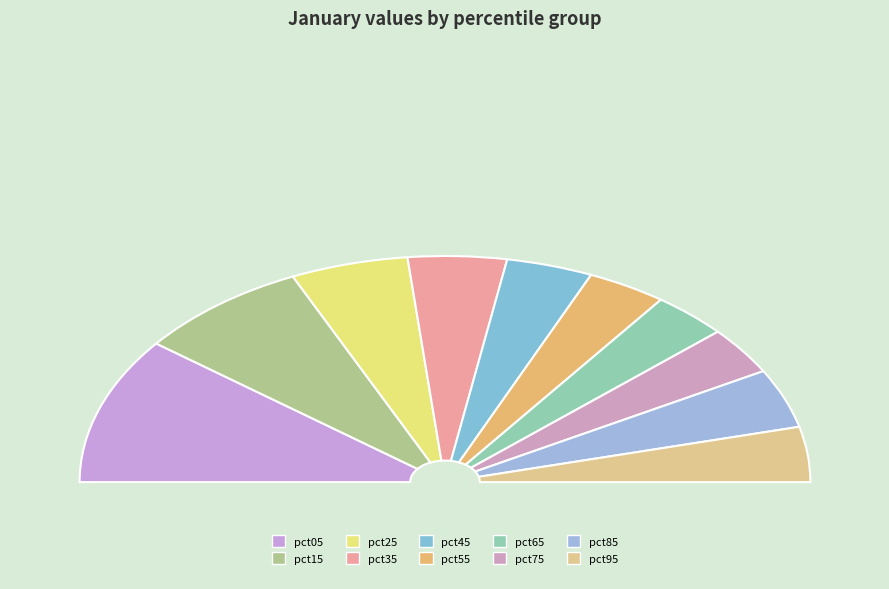

To the nearest percent, what is the difference between the largest and smallest slice percentages?

14%